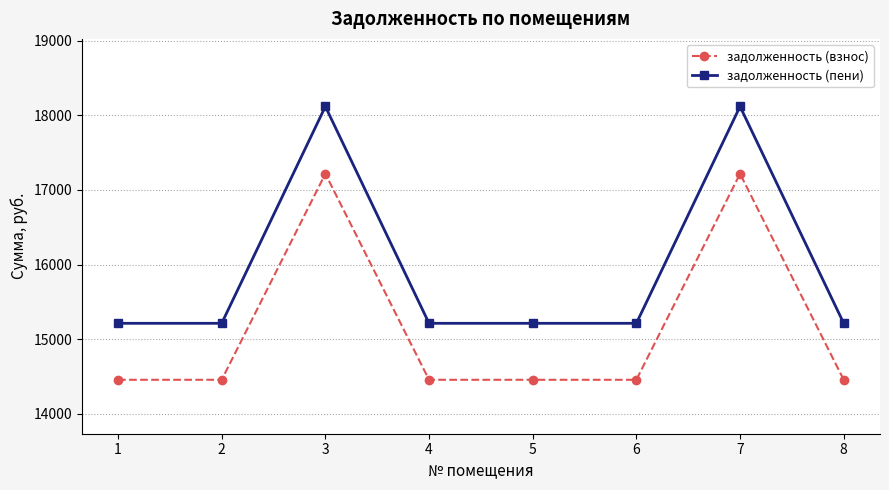

How many categories are shown in the chart?

8